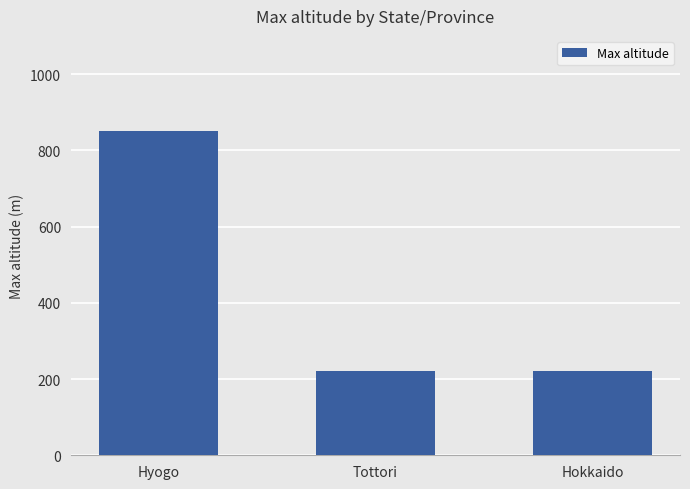

Reading right to left, list all the values displayed in this chart.

Hokkaido=220	Tottori=220	Hyogo=850